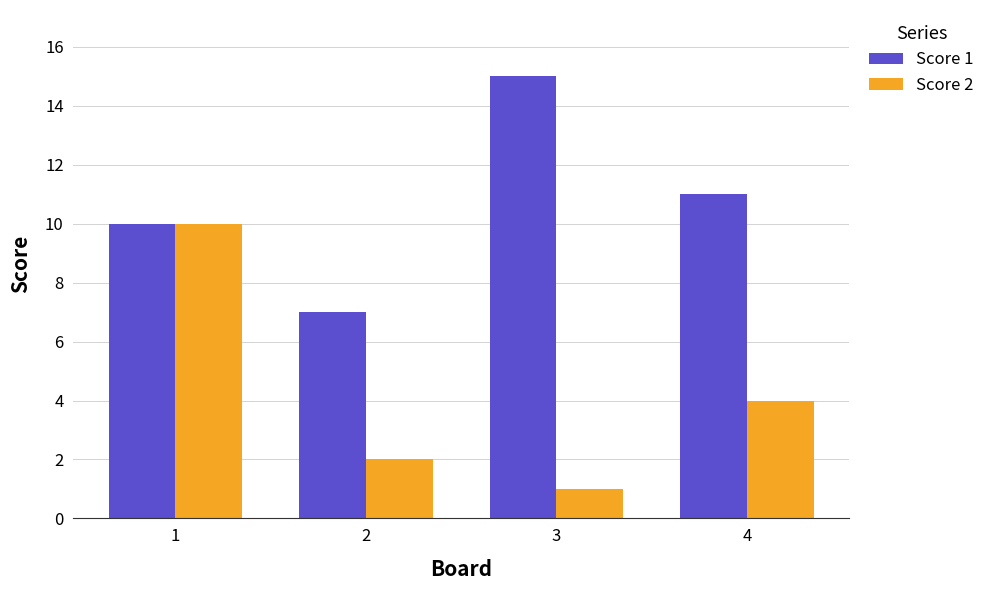

Is it true that Score 1 equals 10 at 2?

False